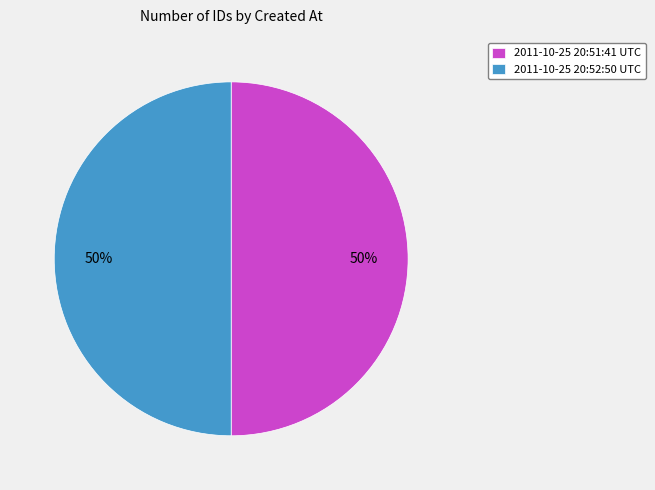

Is it true that 2011-10-25 20:52:50 UTC is 50% of the pie?

True